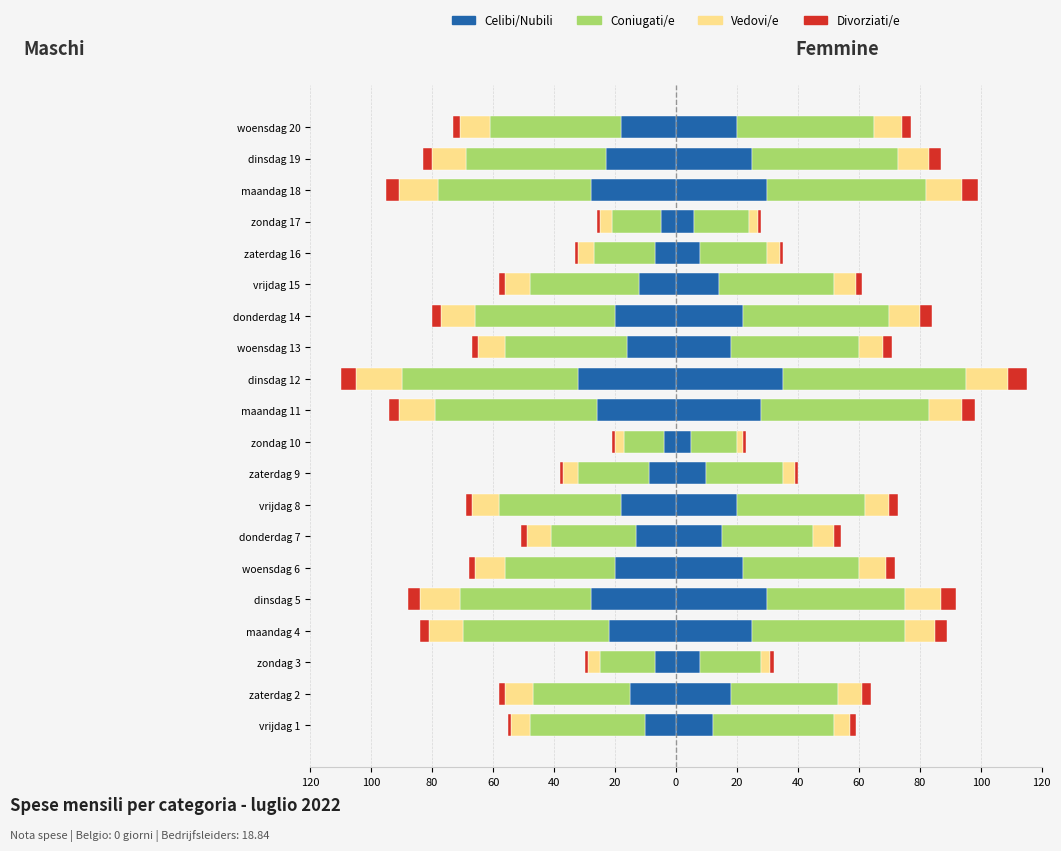

What is the difference between the second highest and second lowest values in the Divorziati/e series?

4